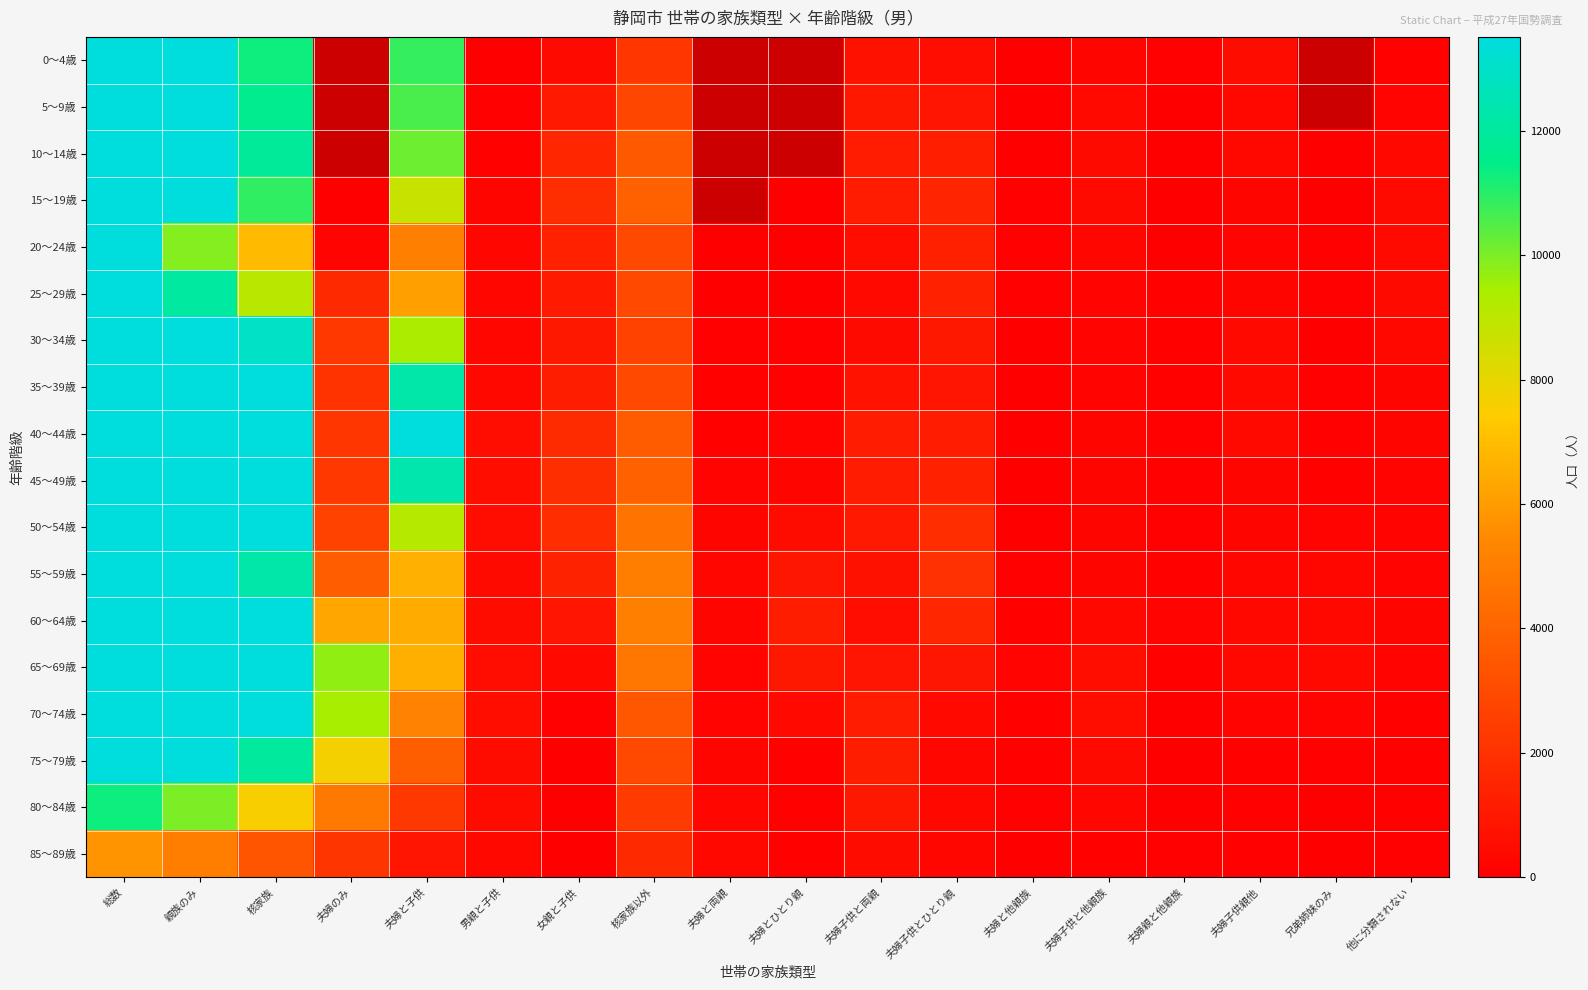

Between 夫婦親と他親族 and 夫婦子供と他親族, which is larger?

夫婦子供と他親族